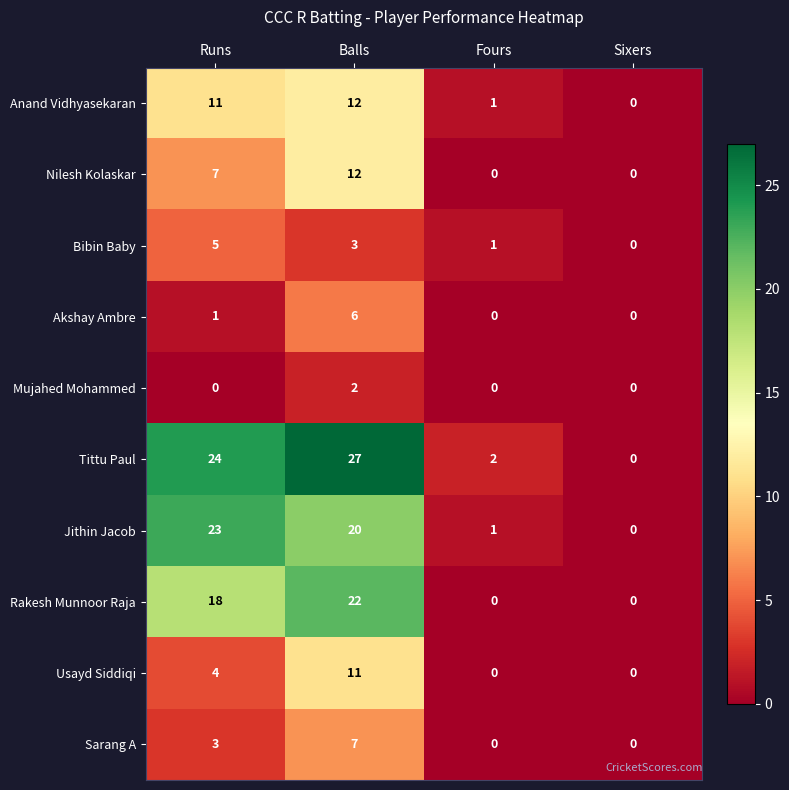

At which category is the sum across all series the highest?

Balls